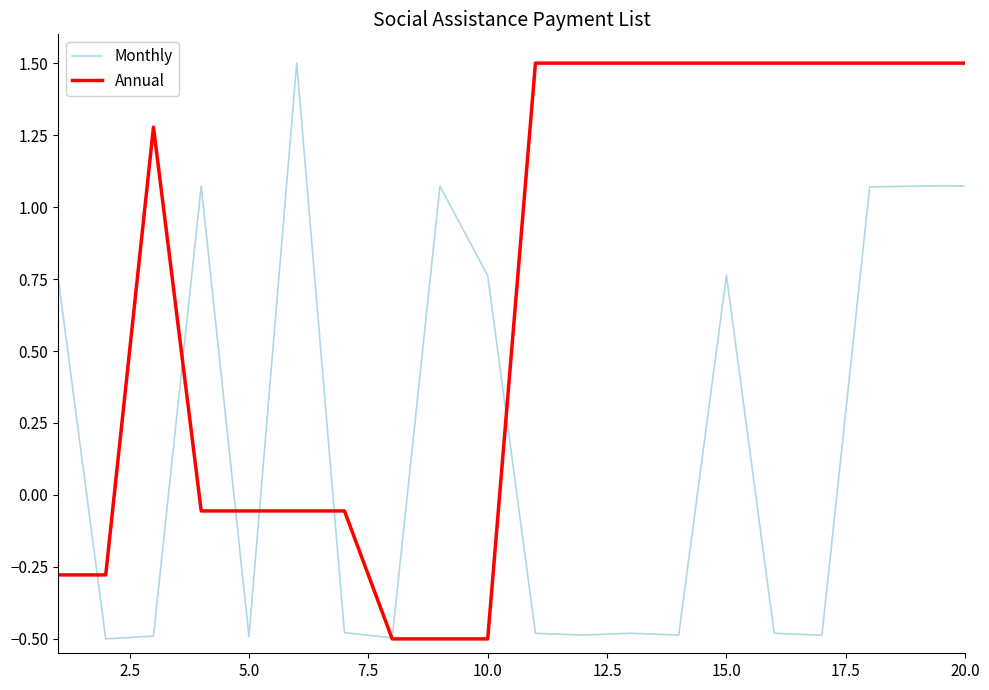

List the series in order of their overall mean, highest first.

Annual, Monthly